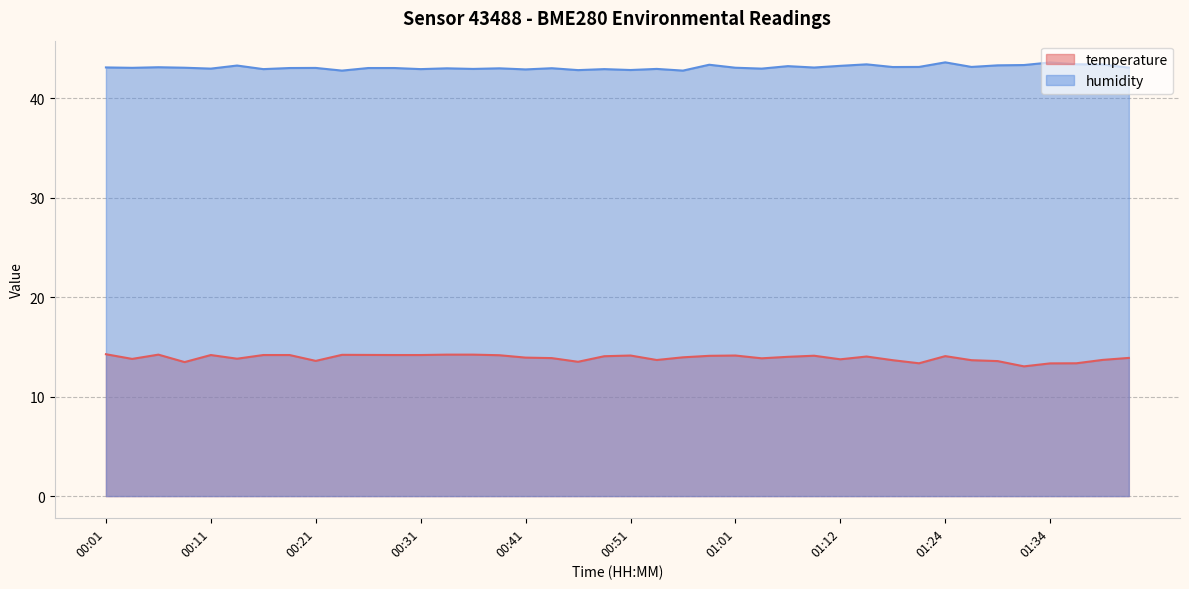

What is the spread (max minus min) of values at 00:29?

28.9